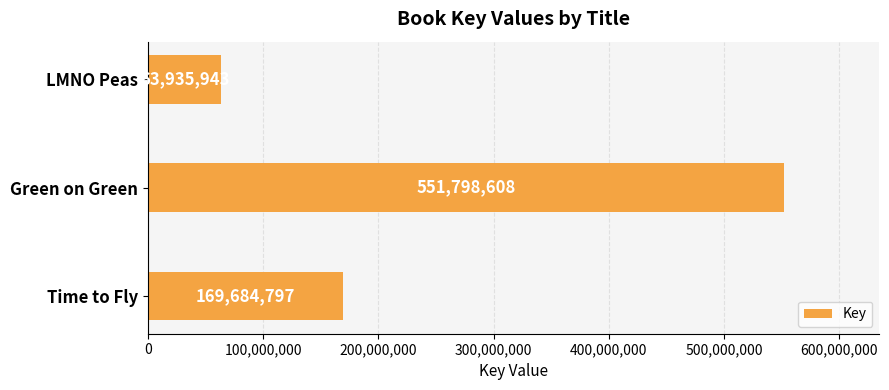

Are the bars horizontal?

Yes